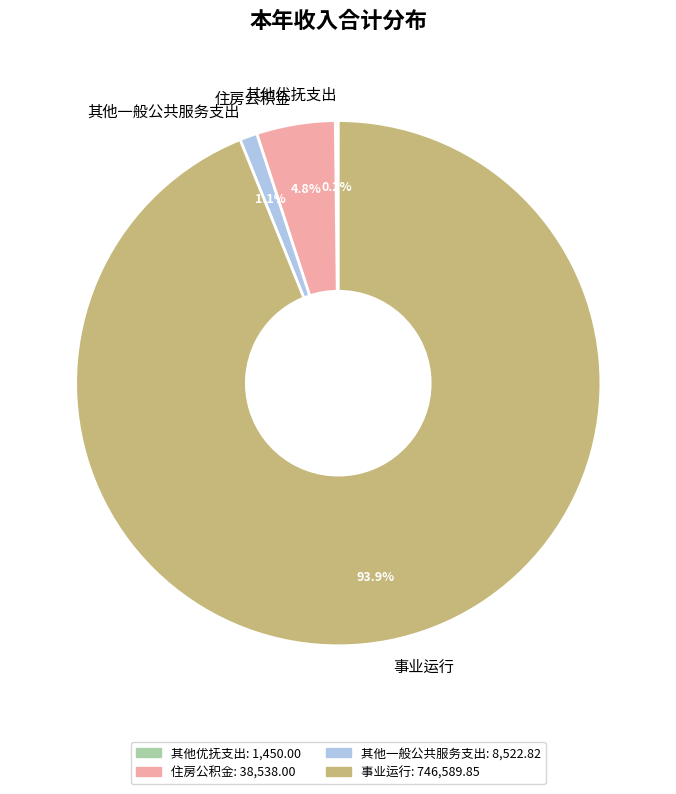

Which category has the biggest portion of the pie?

事业运行